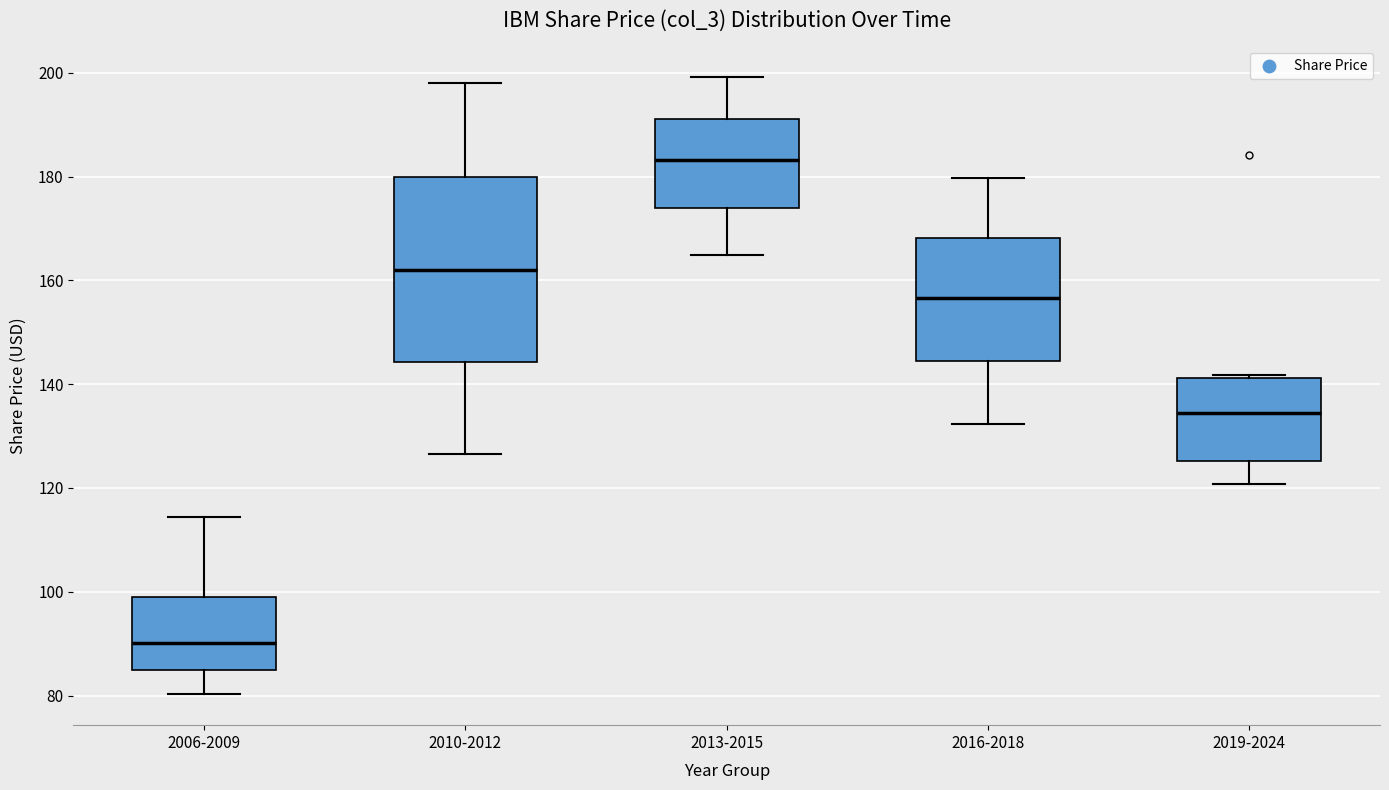

Reading left to right, read every box against the y-axis: the position of its median line, the range the box covers, and the ends of its whiskers. The values are not printed on the chart, so give them approximately, as read against the axis.

2006-2009: median 90, box 84 to 100, whiskers 80 to 114
2010-2012: median 162, box 144 to 180, whiskers 126 to 198
2013-2015: median 184, box 174 to 192, whiskers 164 to 200
2016-2018: median 156, box 144 to 168, whiskers 132 to 180
2019-2024: median 134, box 126 to 142, whiskers 120 to 142